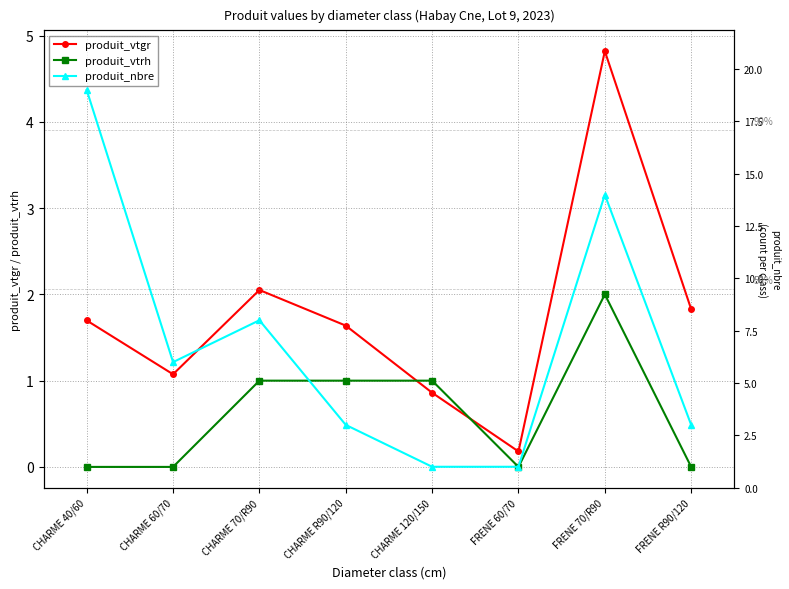

Reading left to right, what are all the values shown in this chart?

produit_vtgr: CHARME 40/60=1.7	CHARME 60/70=1.1	CHARME 70/R90=2.1	CHARME R90/120=1.6	CHARME 120/150=0.9	FRENE 60/70=0.2	FRENE 70/R90=4.8	FRENE R90/120=1.8
produit_vtrh: CHARME 40/60=0.0	CHARME 60/70=0.0	CHARME 70/R90=1.0	CHARME R90/120=1.0	CHARME 120/150=1.0	FRENE 60/70=0.0	FRENE 70/R90=2.0	FRENE R90/120=0.0
produit_nbre: CHARME 40/60=19.0	CHARME 60/70=6.0	CHARME 70/R90=8.0	CHARME R90/120=3.0	CHARME 120/150=1.0	FRENE 60/70=1.0	FRENE 70/R90=14.0	FRENE R90/120=3.0